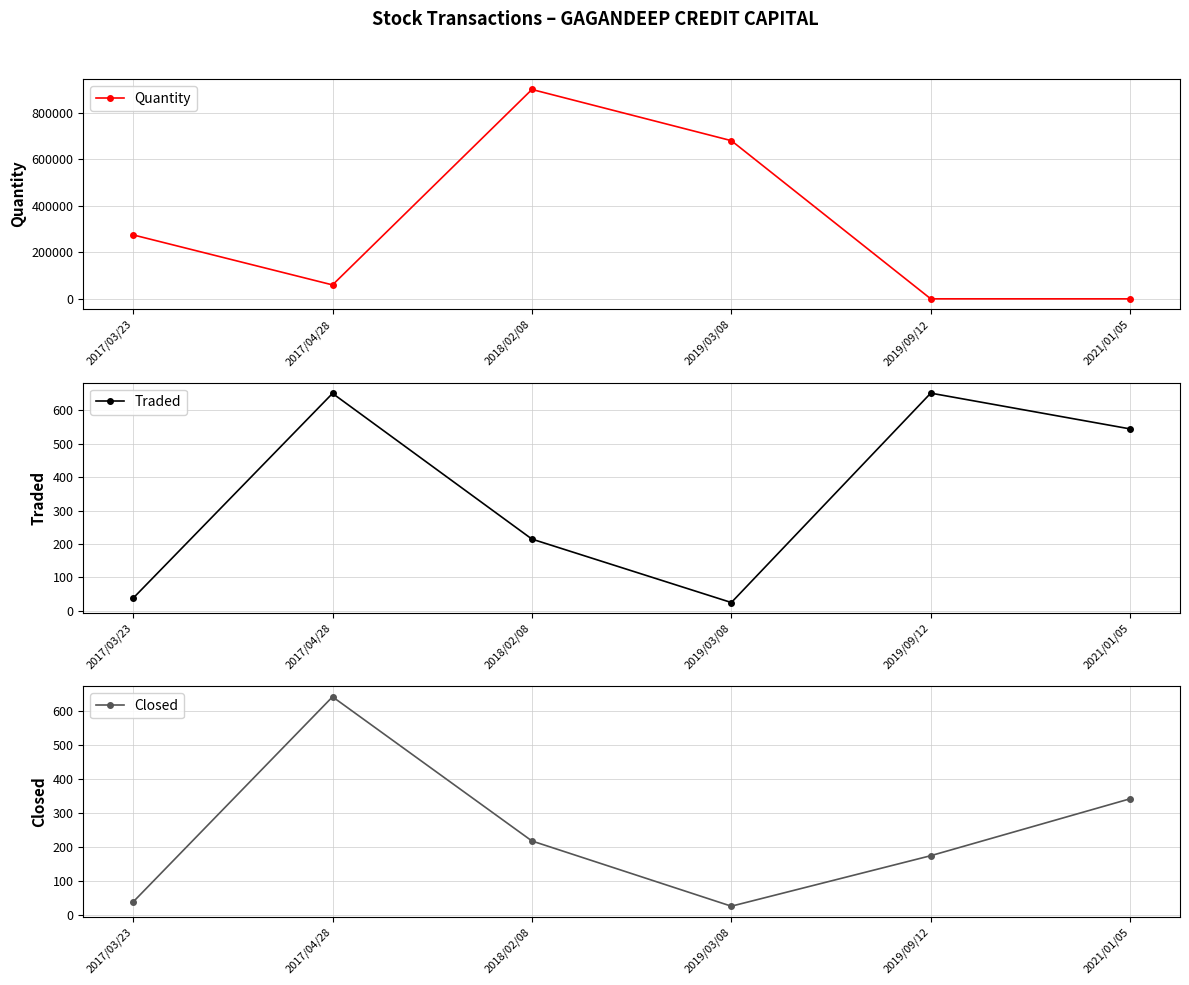

Which category has the highest value across all series?

2018/02/08